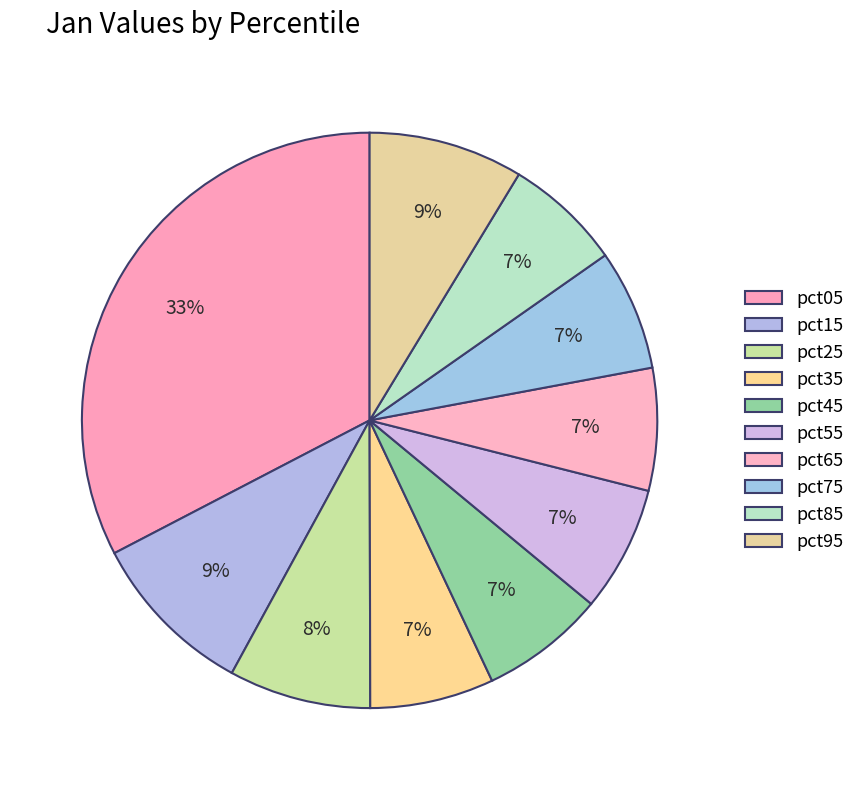

Between pct25 and pct45, which is larger?

pct25